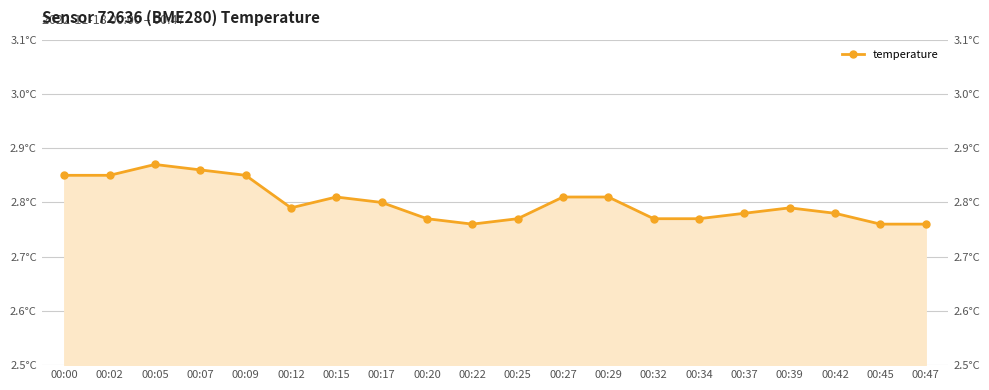

How many categories are shown in the chart?

20